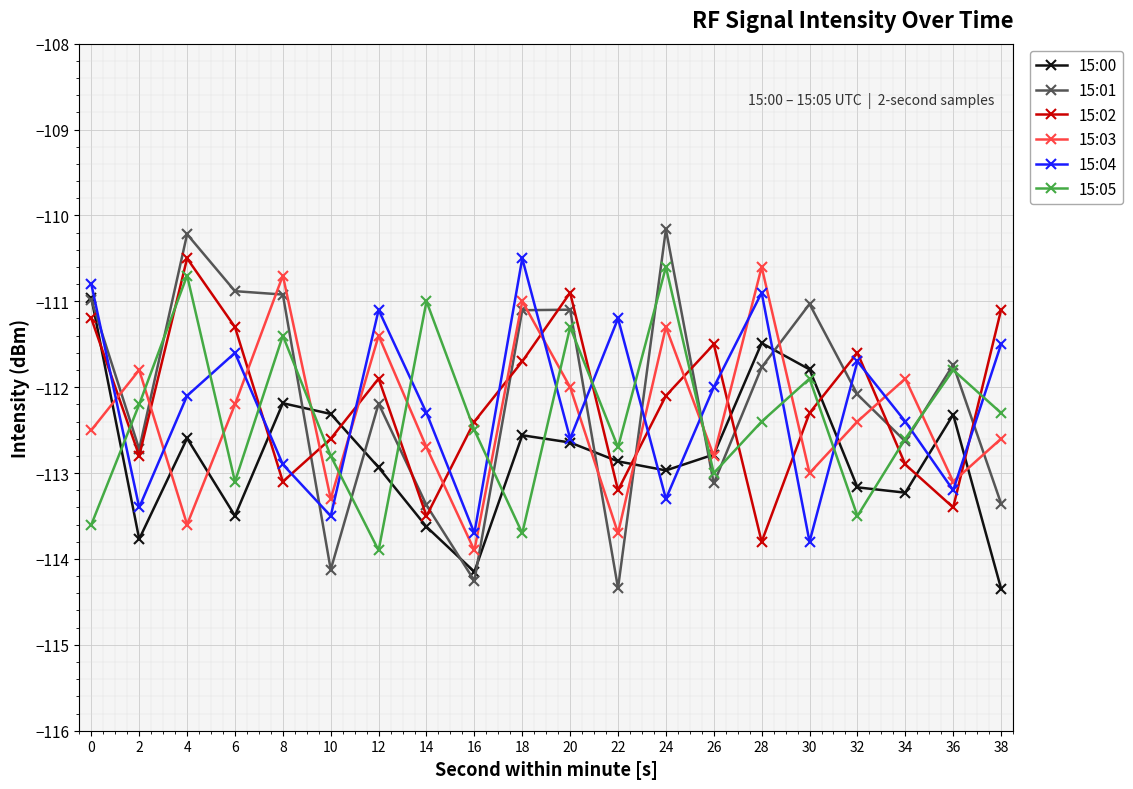

How many values in the 15:00 series exceed -112?

3